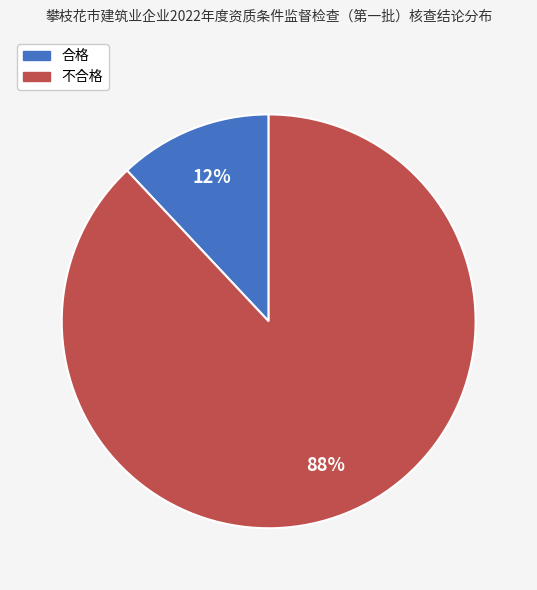

Does 合格 represent more than half of the total?

No